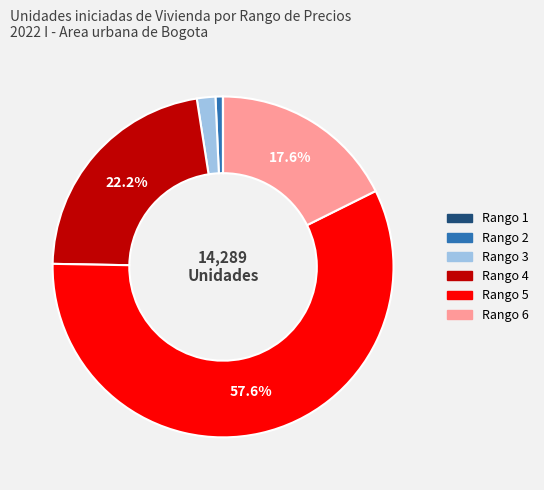

Is it true that Rango 6 is 3% of the pie?

False